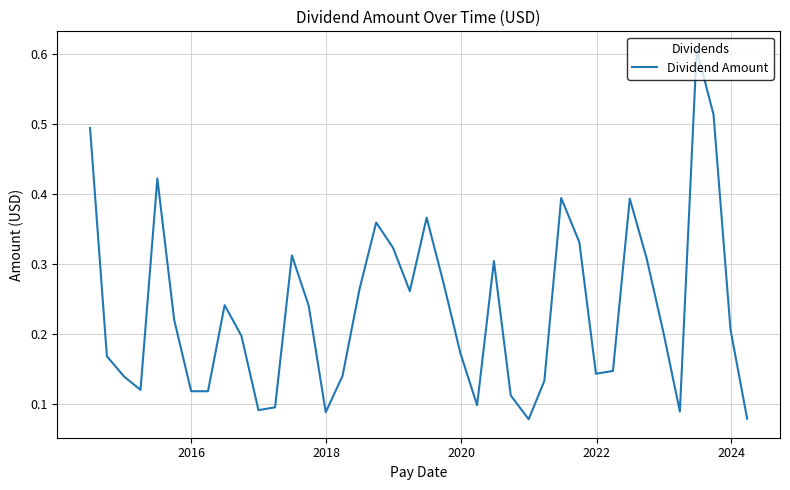

What is the maximum value shown in the chart?

0.6